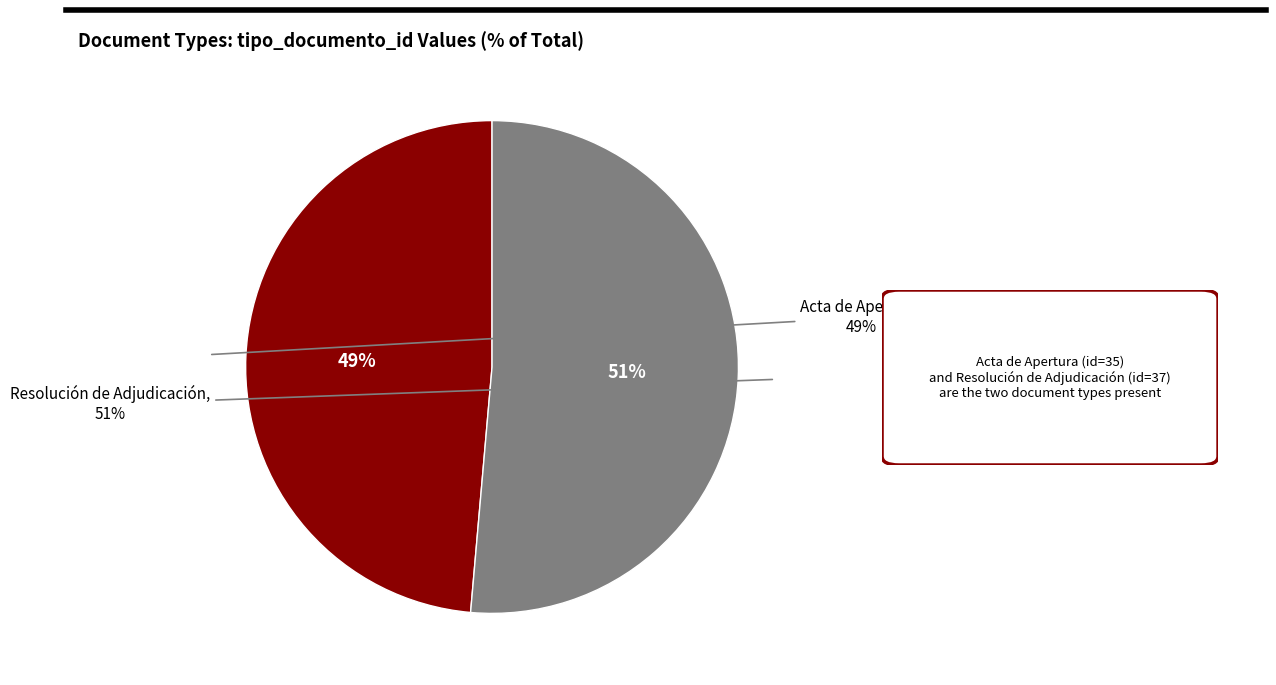

Which slice is the largest?

Resolución de Adjudicación